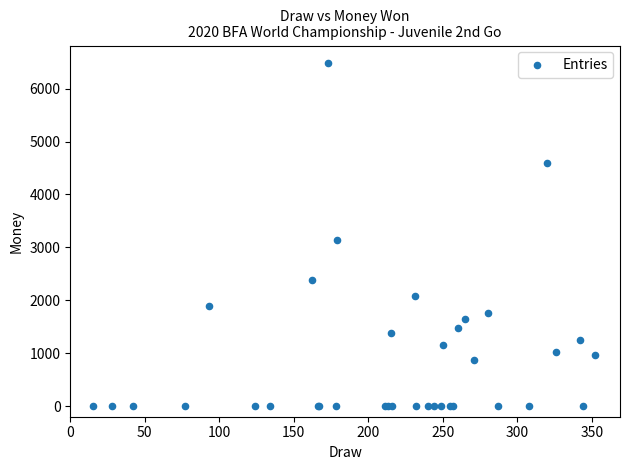

What Y value in the scatter plot is closest to 3245?

3149.0